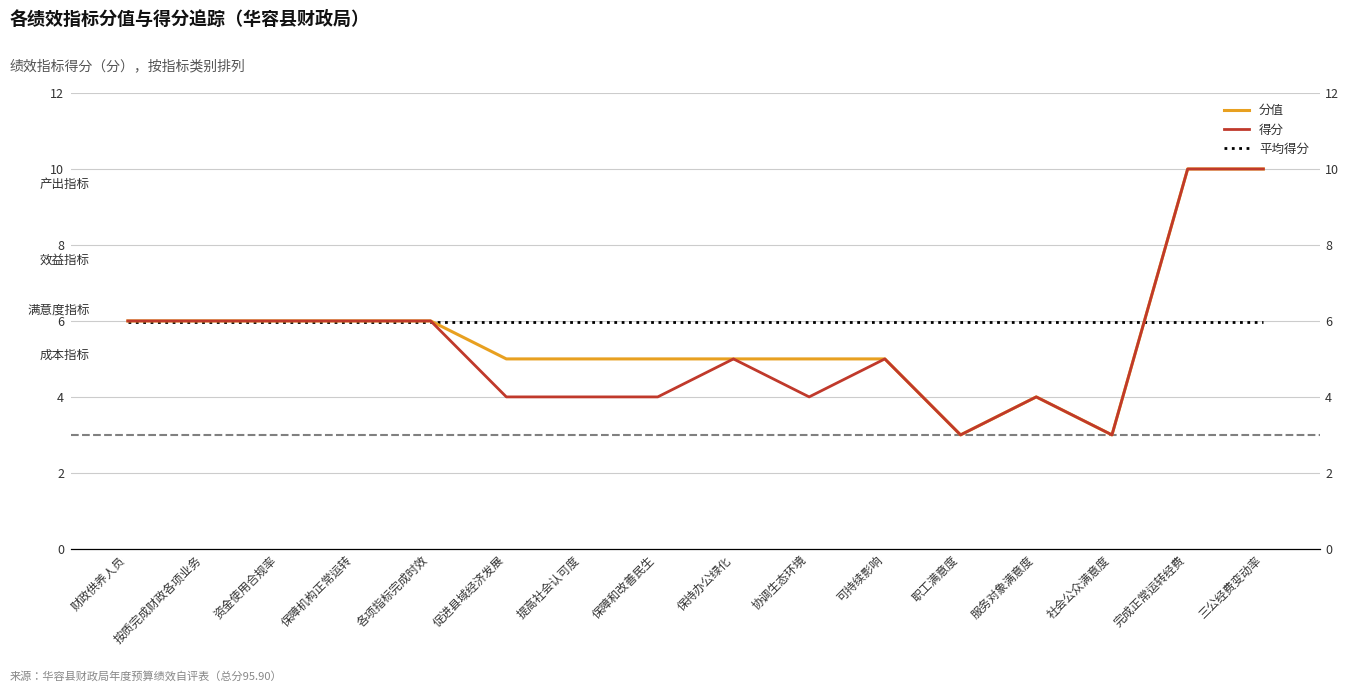

Which has a higher value, 服务对象满意度 or 保障机构正常运转?

保障机构正常运转